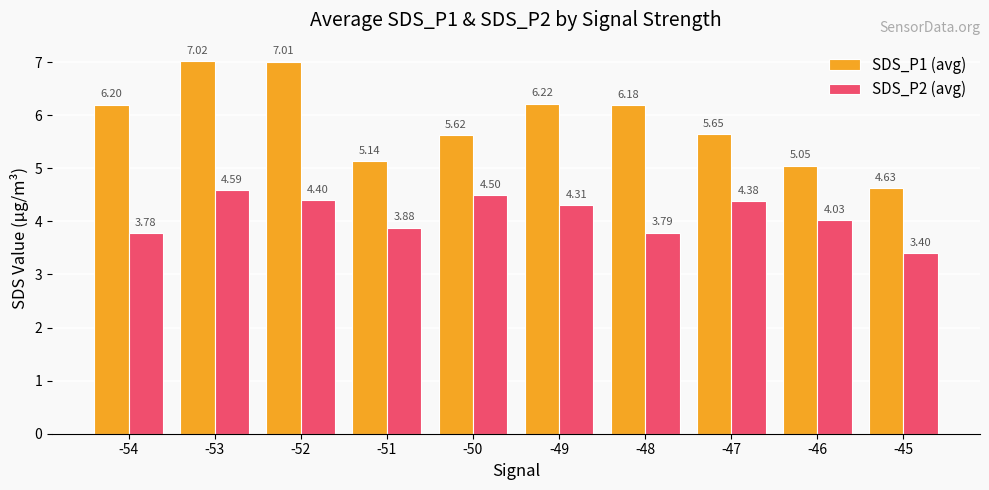

At -45, list the series in order from smallest to largest.

SDS_P2 (avg), SDS_P1 (avg)